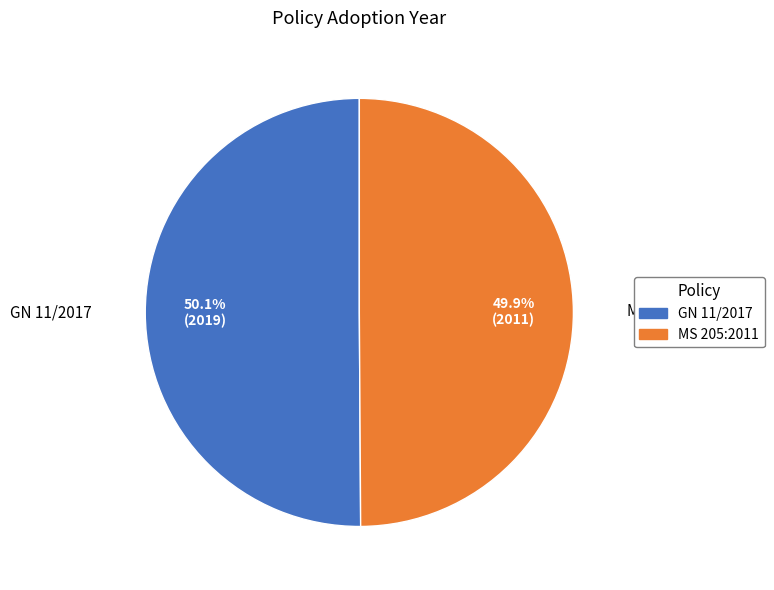

What percentage do GN 11/2017 and MS 205:2011 together represent?

100.0%